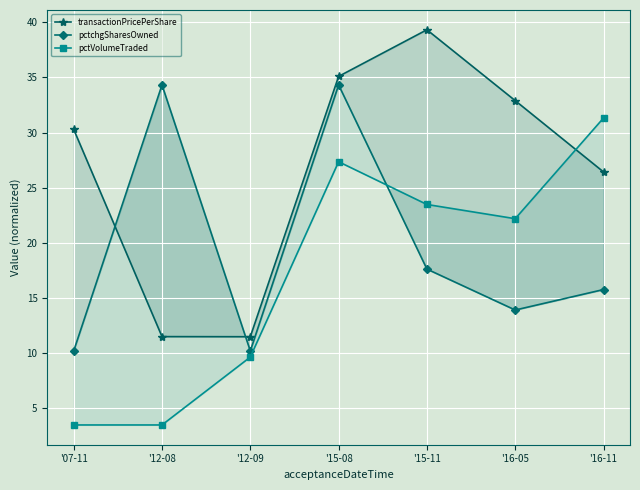

Rank the series at '16-11 from highest to lowest value.

pctVolumeTraded, transactionPricePerShare, pctchgSharesOwned